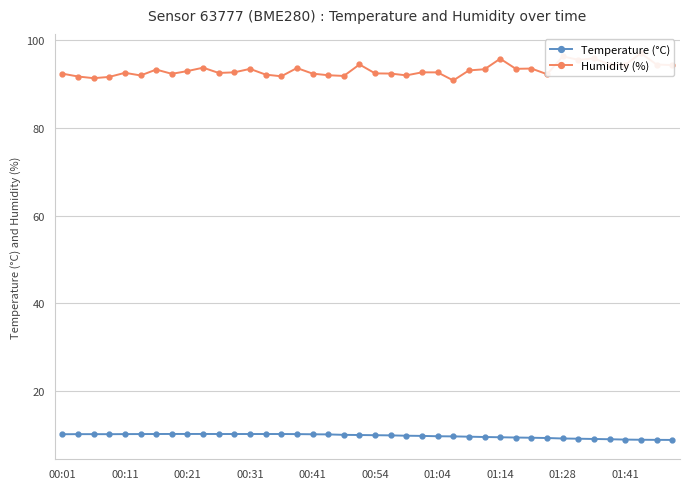

List the series in order of their peak value, lowest first.

Temperature (°C), Humidity (%)